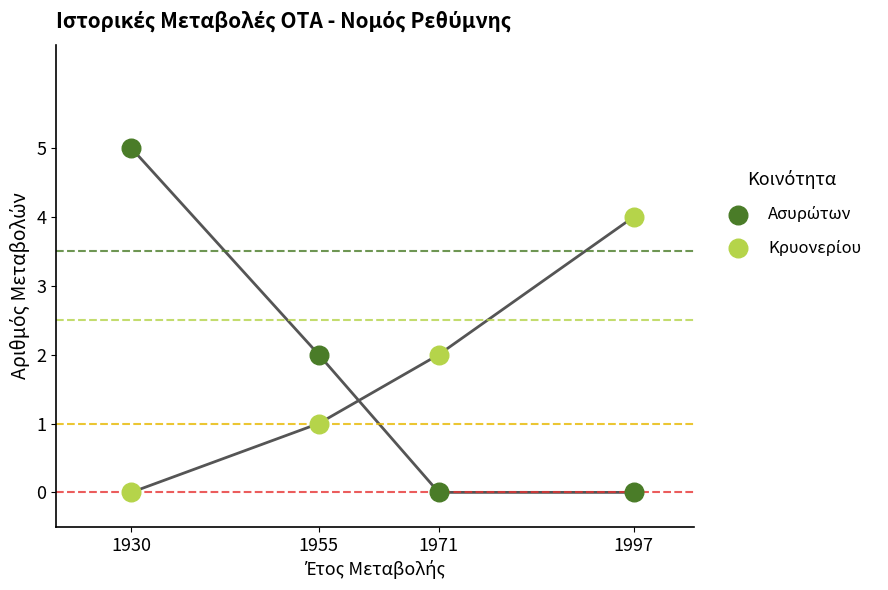

Across all data points, what is the average X value?

1963